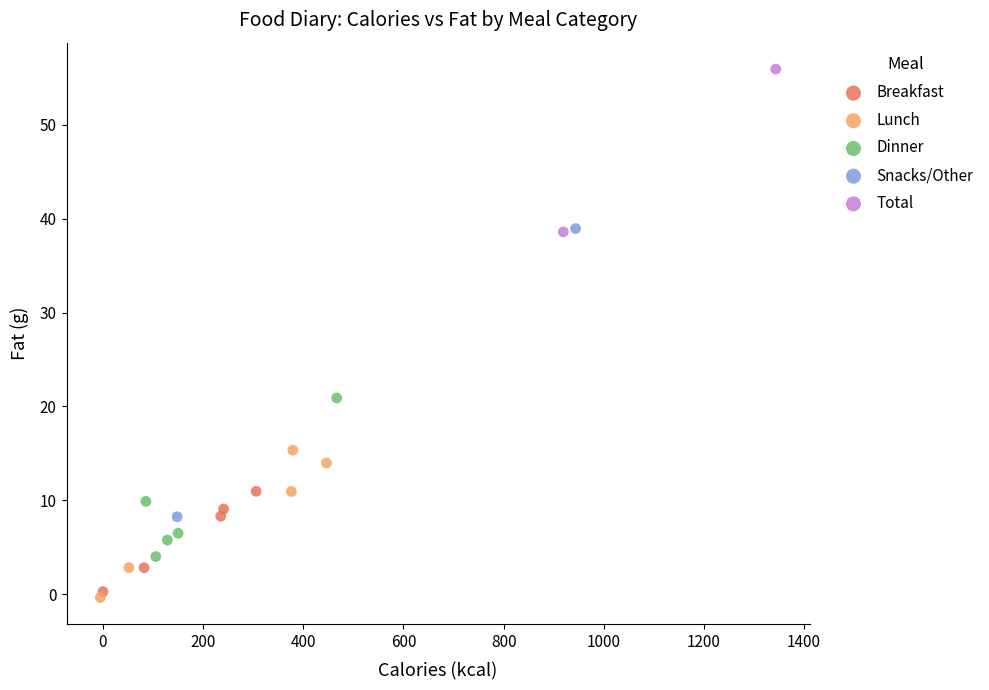

What are all the series names shown in the legend?

Breakfast, Lunch, Dinner, Snacks/Other, Total